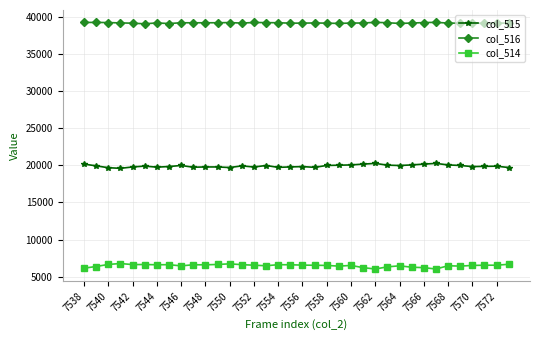

What is the minimum value for col_516?

39034